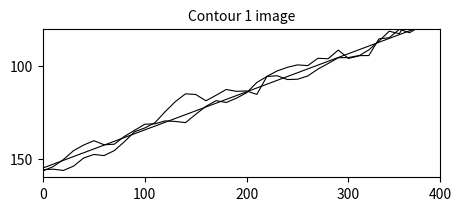

What is the difference between the maximum and minimum values in the Items per Date (var 2) series?

80.0